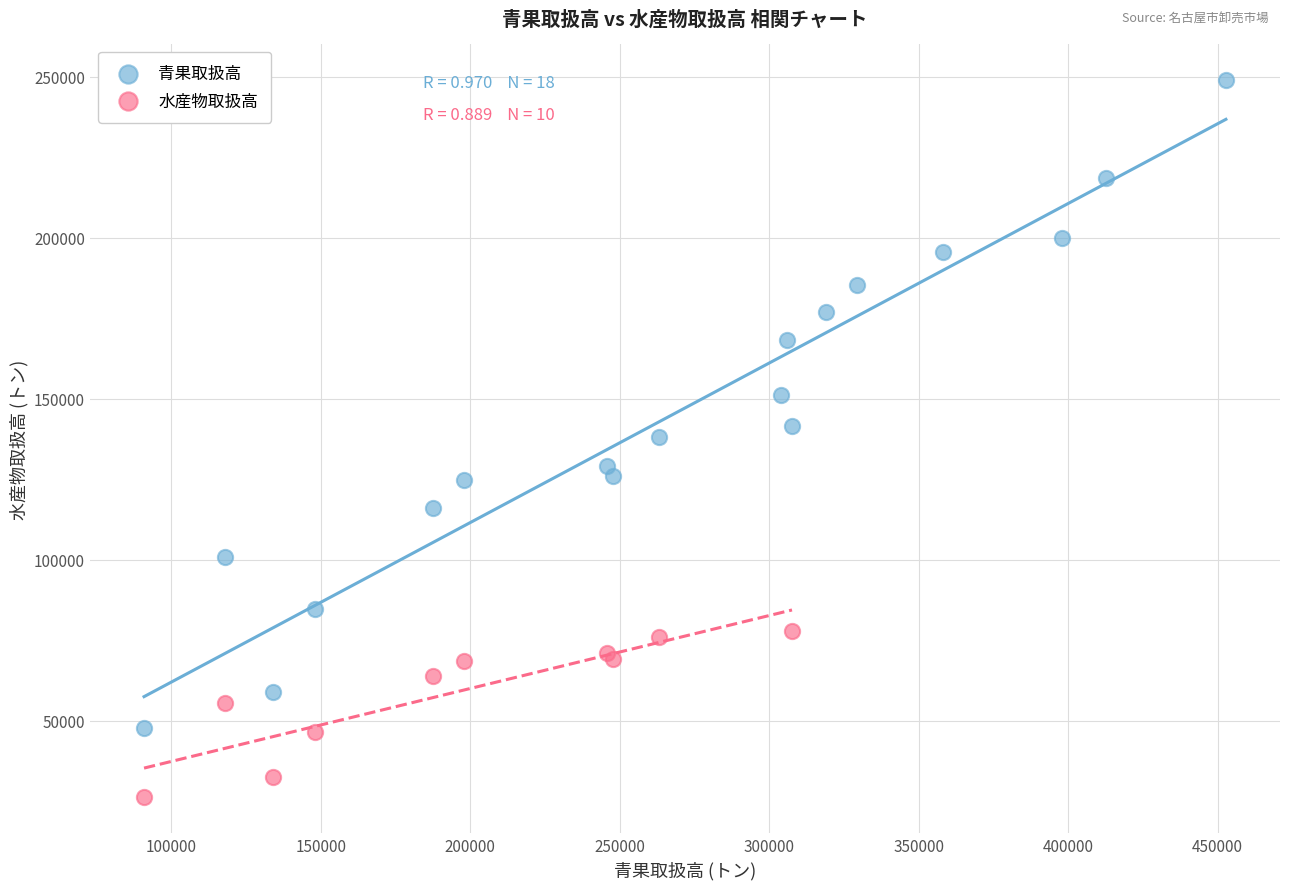

Which series contains the highest Y value?

青果取扱高